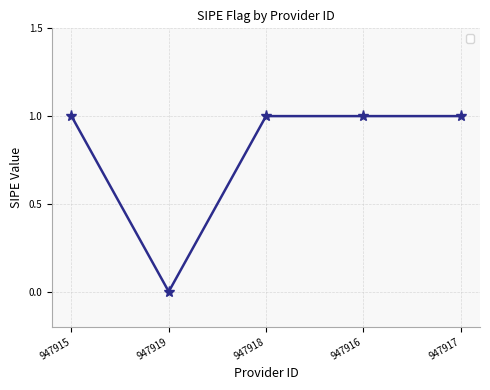

What is the value of the 3rd point from the left?

1